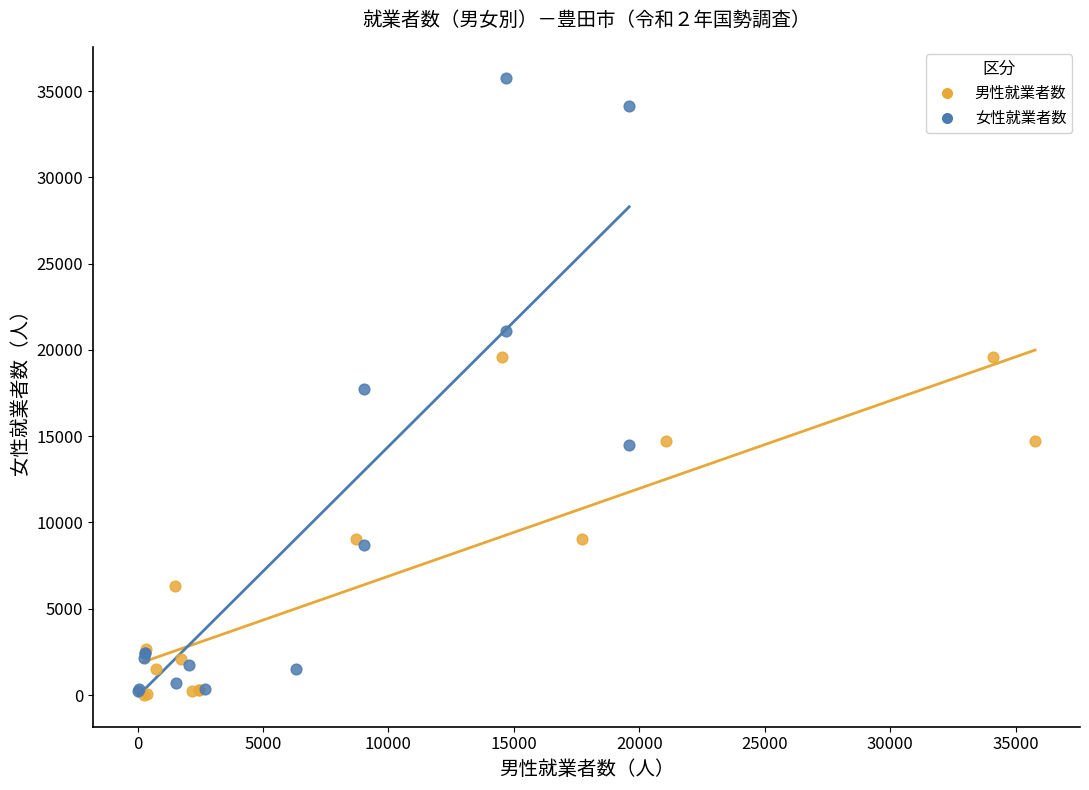

Which series reaches the maximum Y coordinate?

女性就業者数